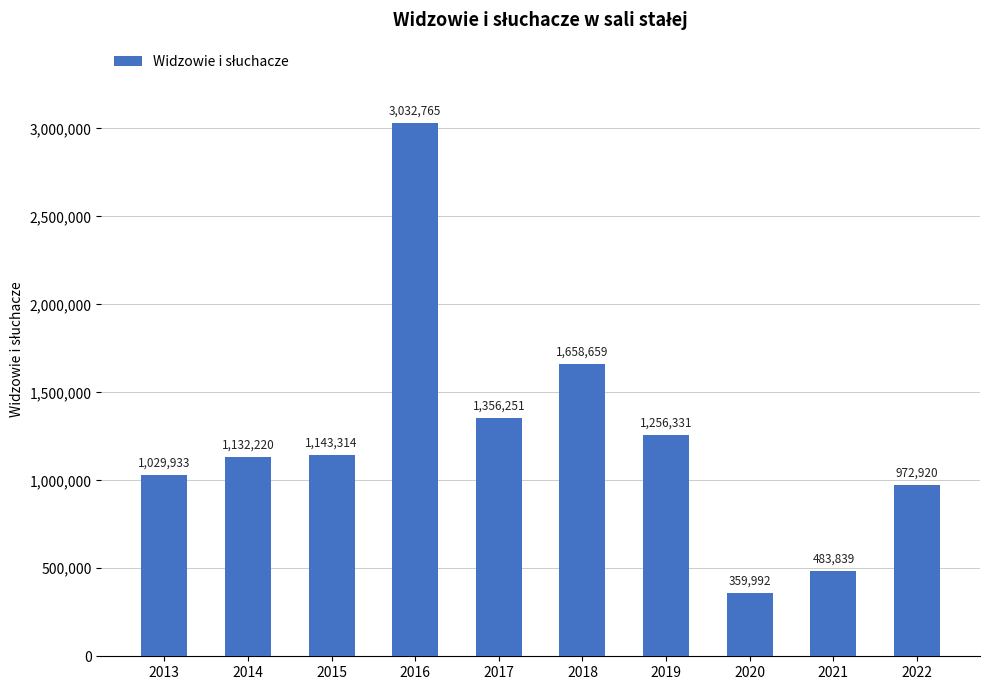

Are the bars grouped side by side (vs. stacked)?

No